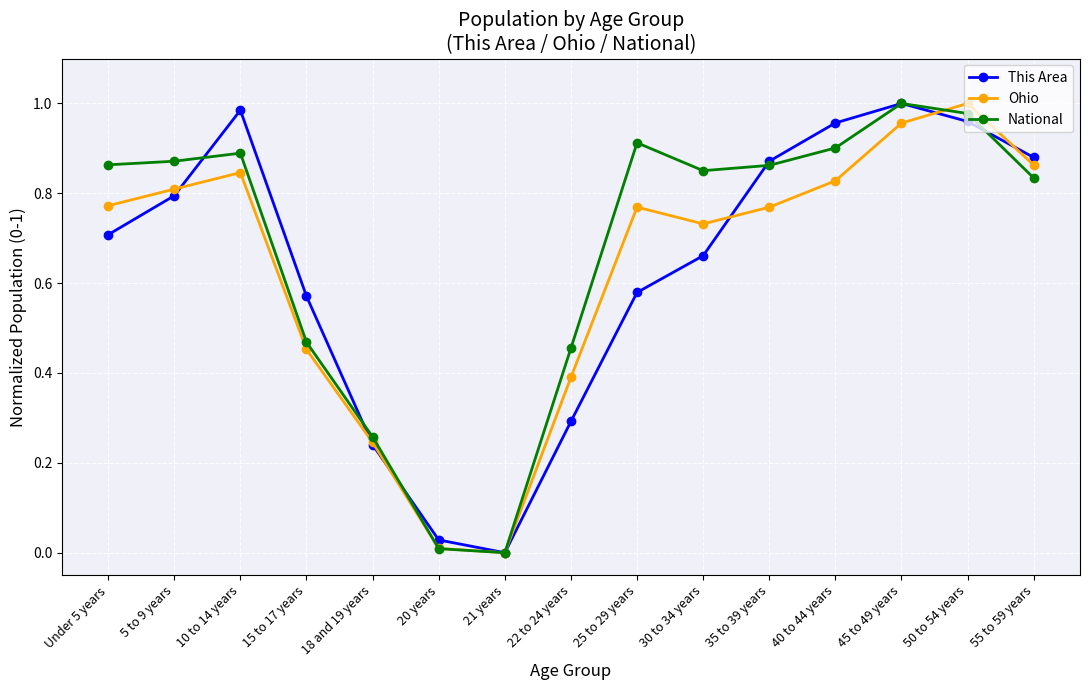

The National series shows 1.0 at 50 to 54 years. True or false?

True